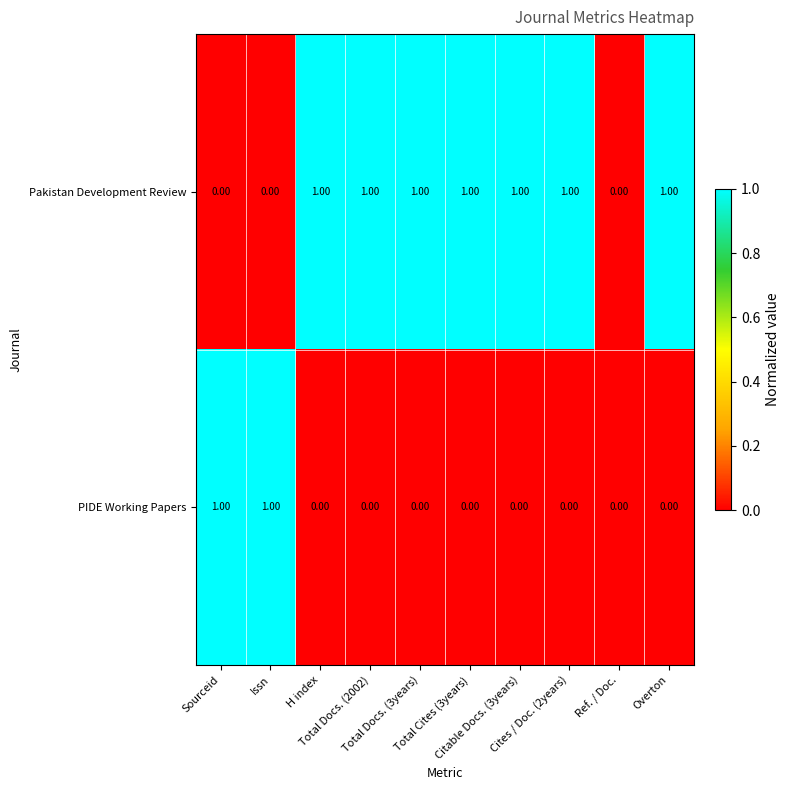

Rank the series by their average value, from lowest to highest.

PIDE Working Papers, Pakistan Development Review